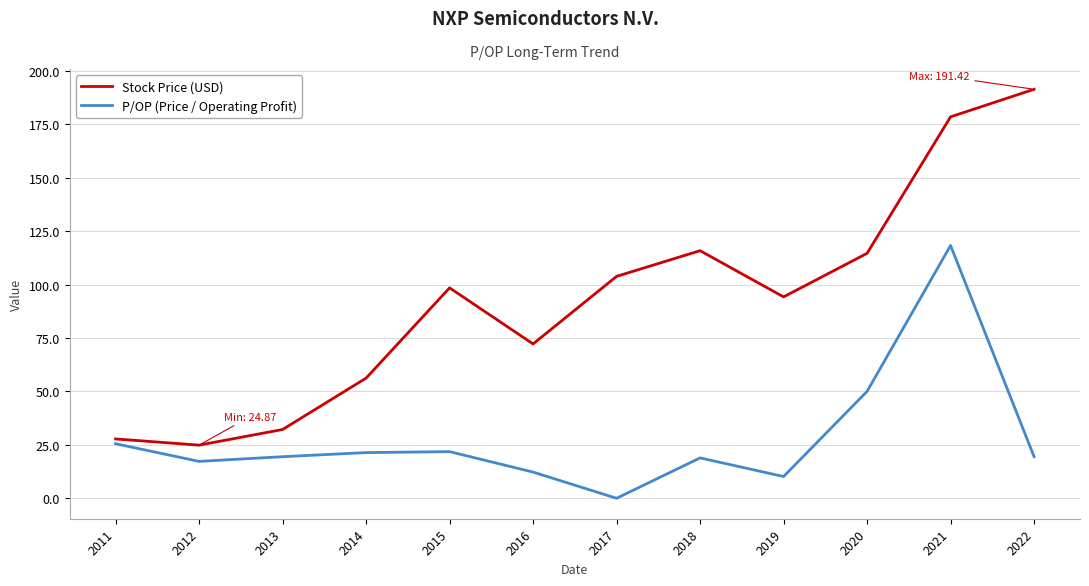

The Stock Price (USD) series shows 114.6 at 2020. True or false?

True